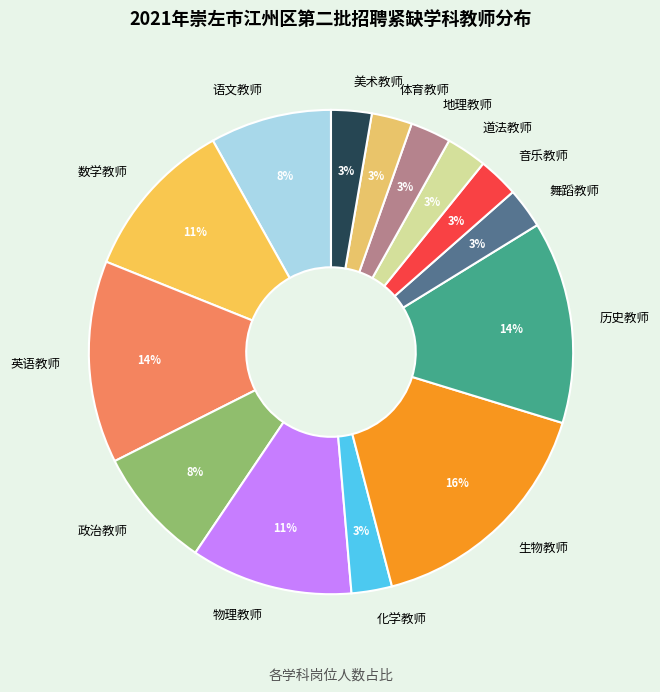

True or false: 语文教师 accounts for 1% of the total.

False